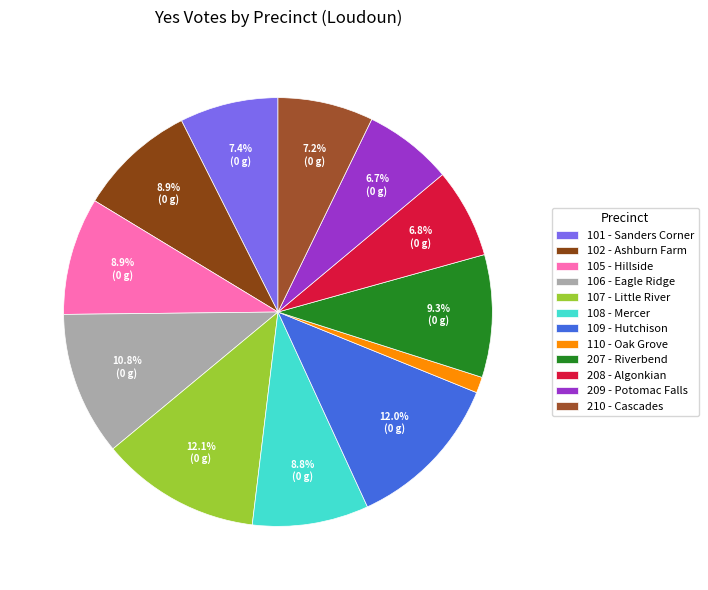

How many segments does this pie chart have?

12